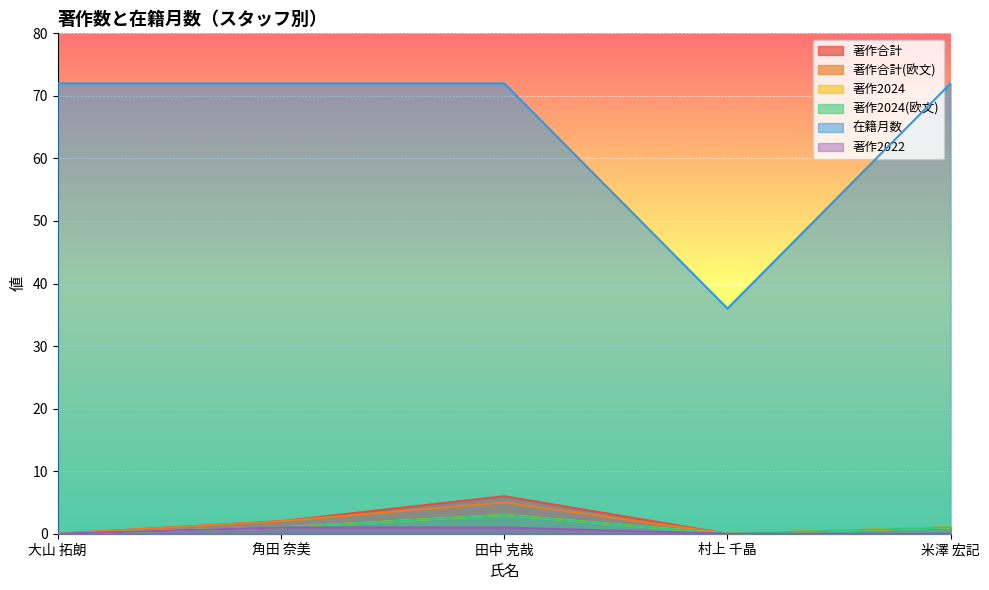

True or false: 在籍月数 and 著作合計(欧文) cross at least once.

False